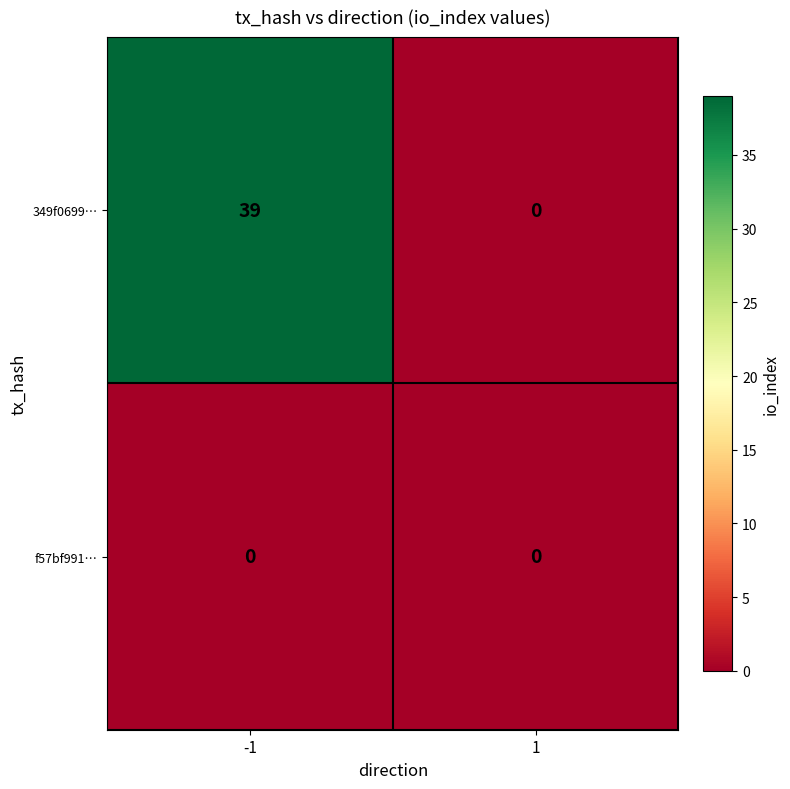

What is the sum of all 349f0699… values?

39